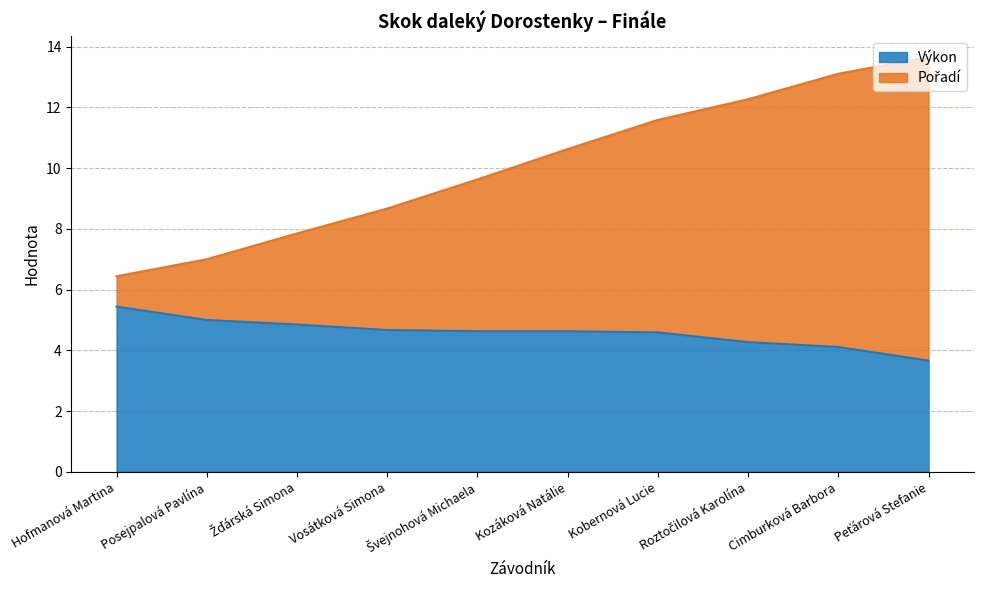

What is the difference between the maximum and minimum values in the Výkon series?

1.8